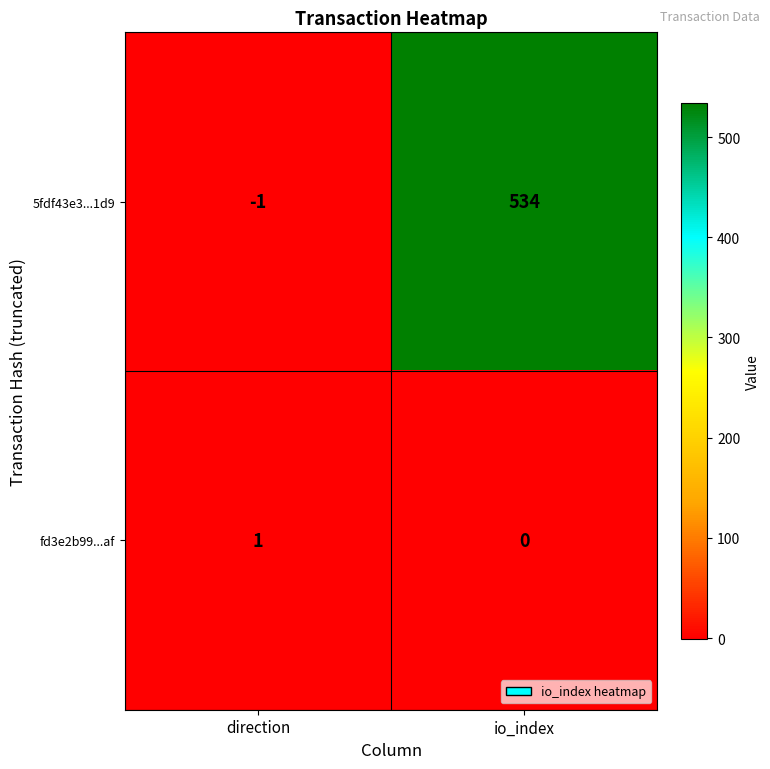

List the series in order of their overall mean, lowest first.

fd3e2b99...af, 5fdf43e3...1d9